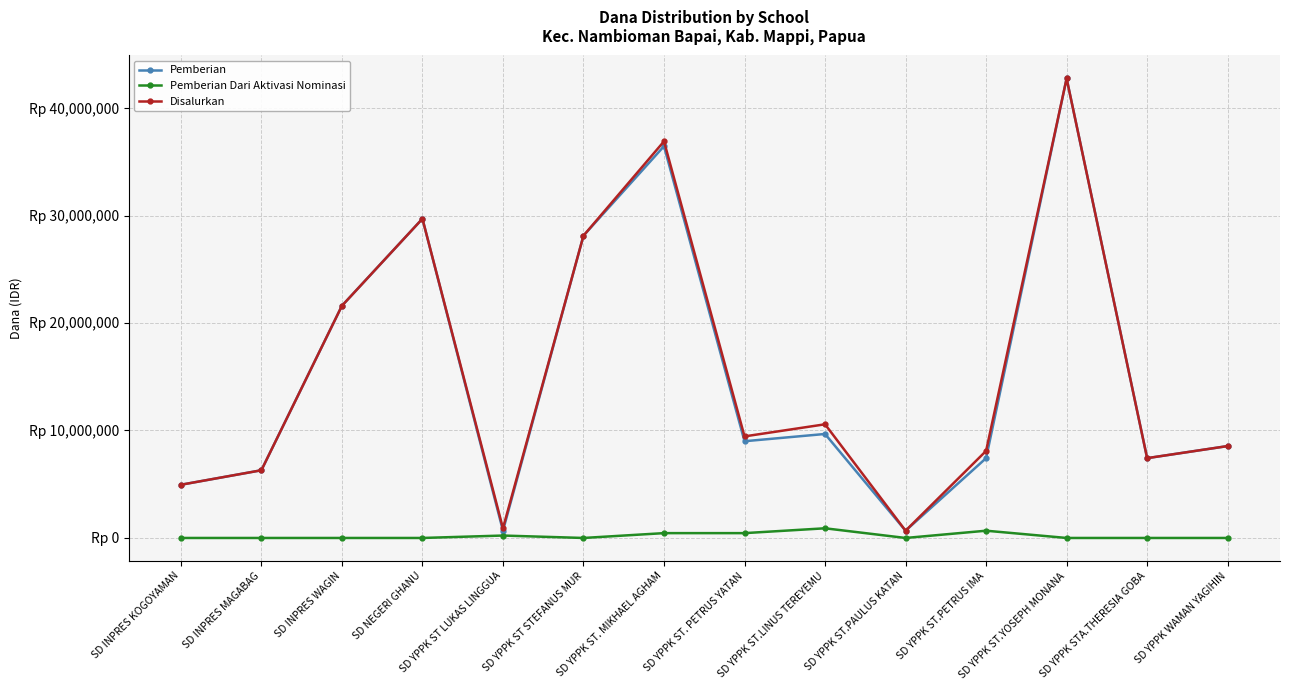

What are all the series names shown in the legend?

Pemberian, Pemberian Dari Aktivasi Nominasi, Disalurkan